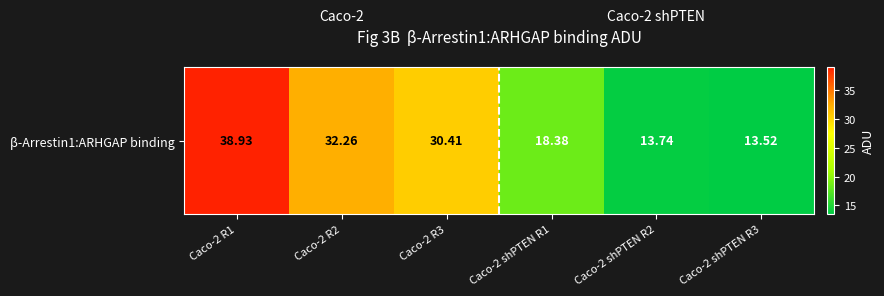

Is it true that the value at Caco-2 shPTEN R1 is 18.4?

True